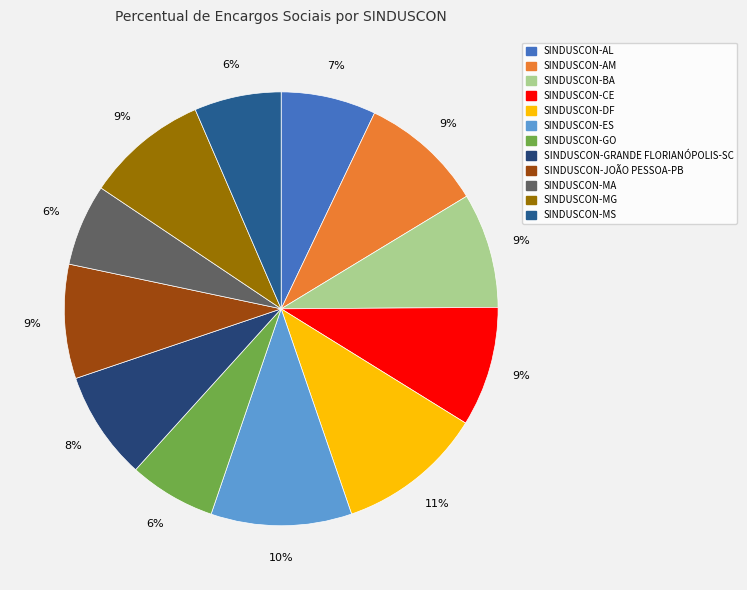

Do SINDUSCON-ES and SINDUSCON-MA together represent more than half of the pie?

No